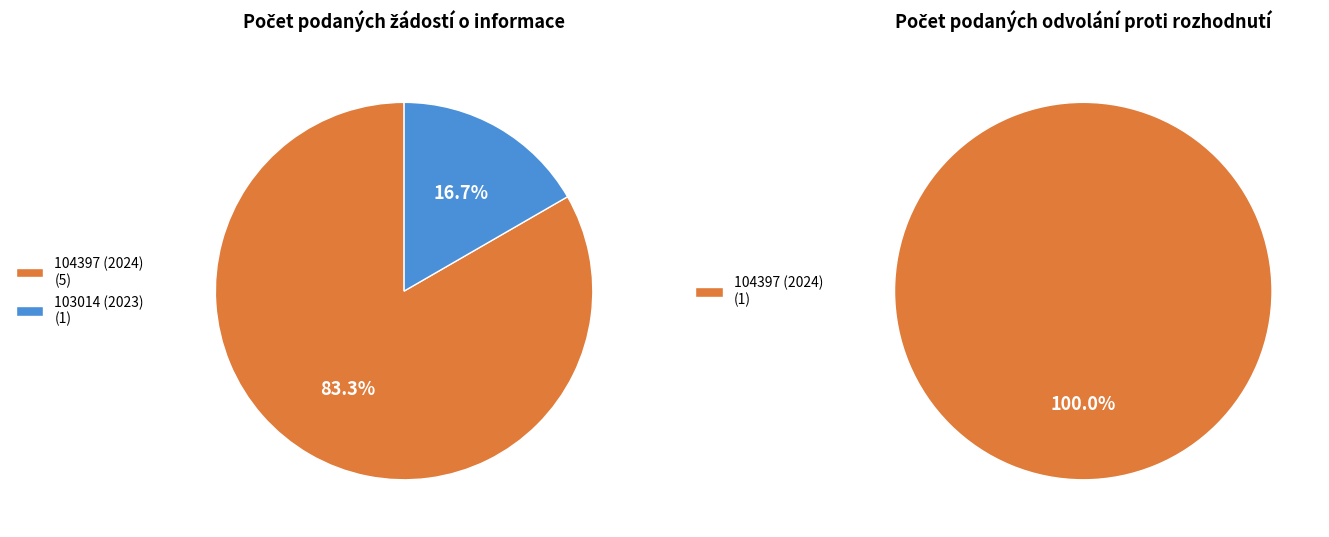

Which series changed the most between 104397 (2024) and 103014 (2023)?

Počet podaných žádostí o informace